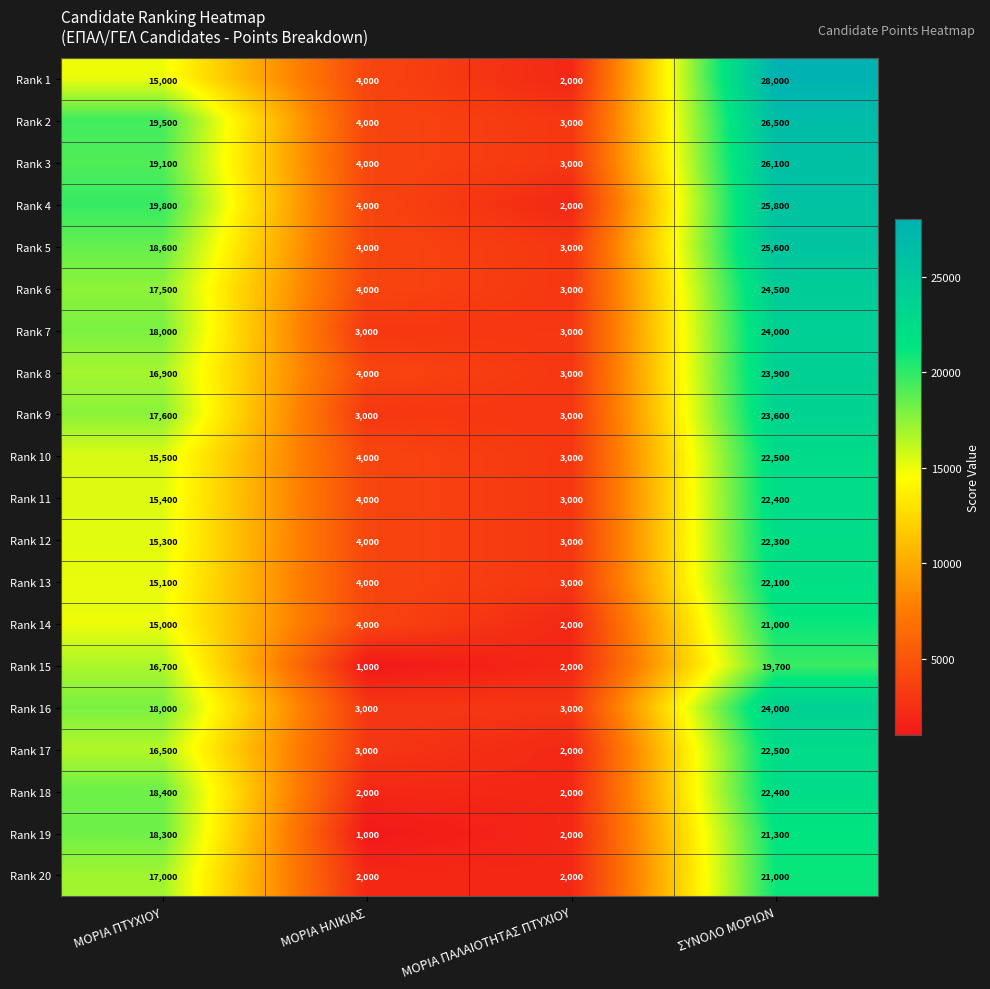

What is the minimum value shown in the chart?

1000